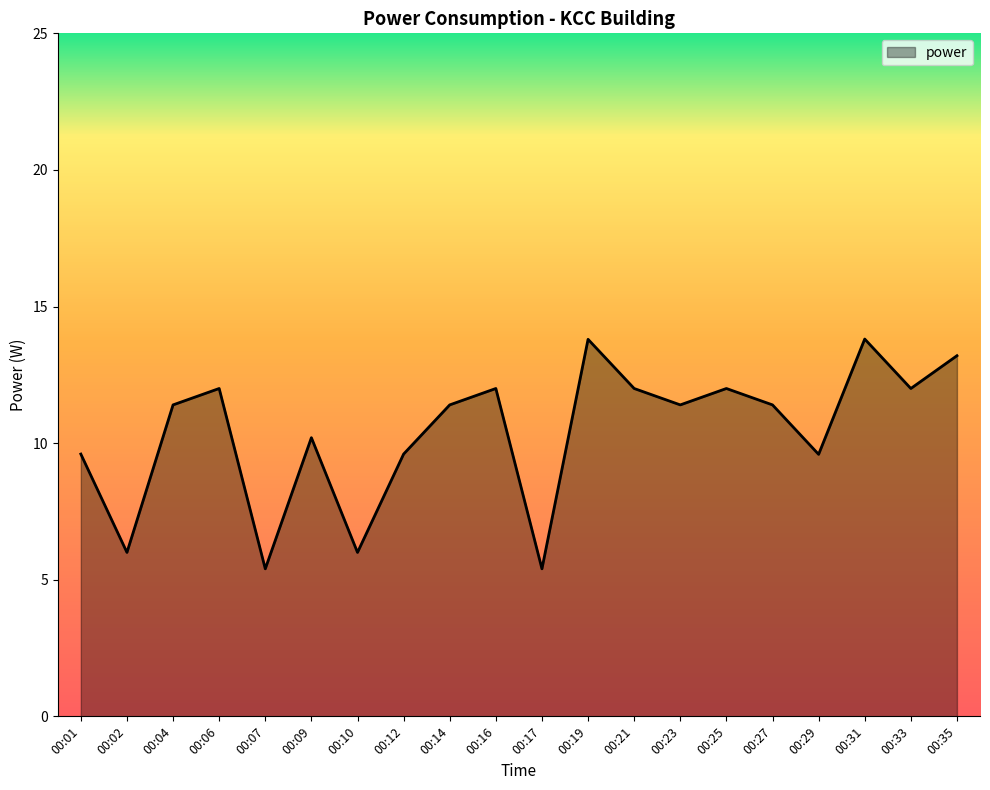

What is the change in value from 00:19 to 00:35?

-0.6